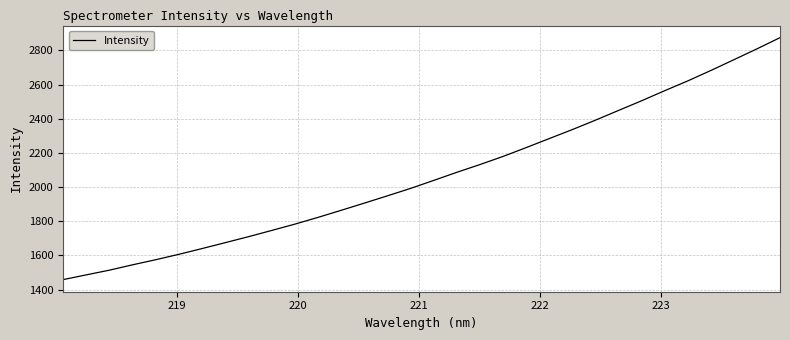

What is the greatest value displayed?

2874.2